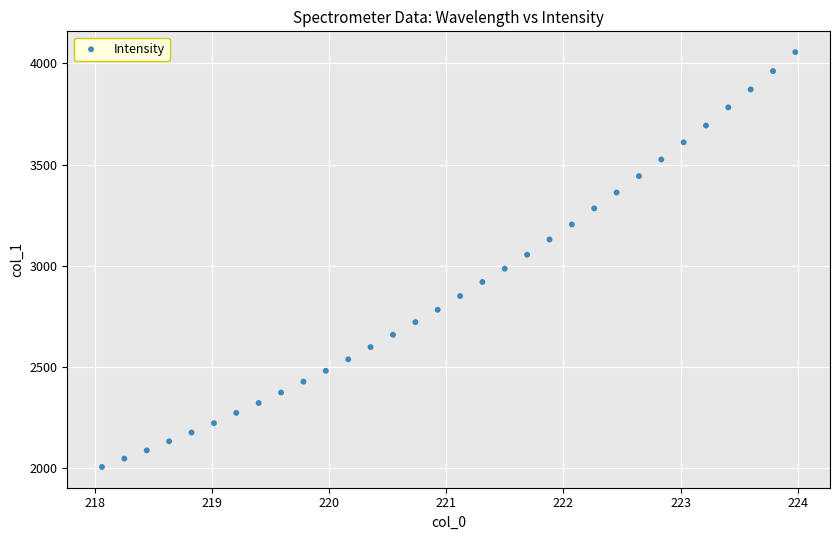

What is the range of Y values (max minus min)?

2051.8